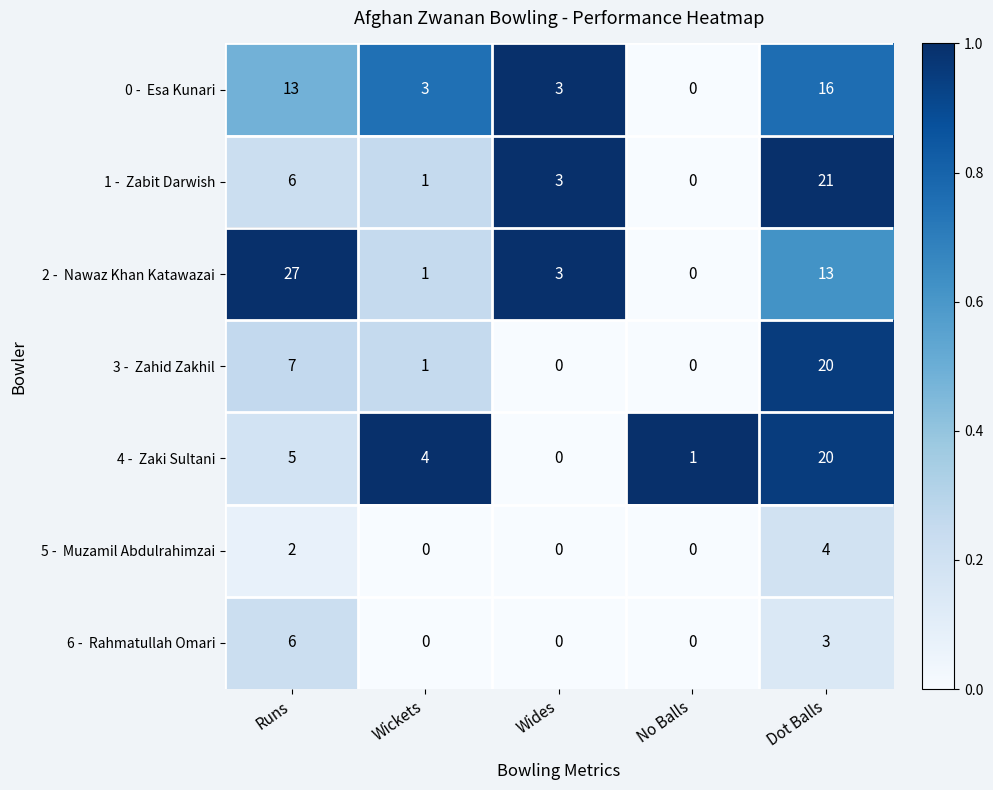

How many distinct data groups are displayed?

7